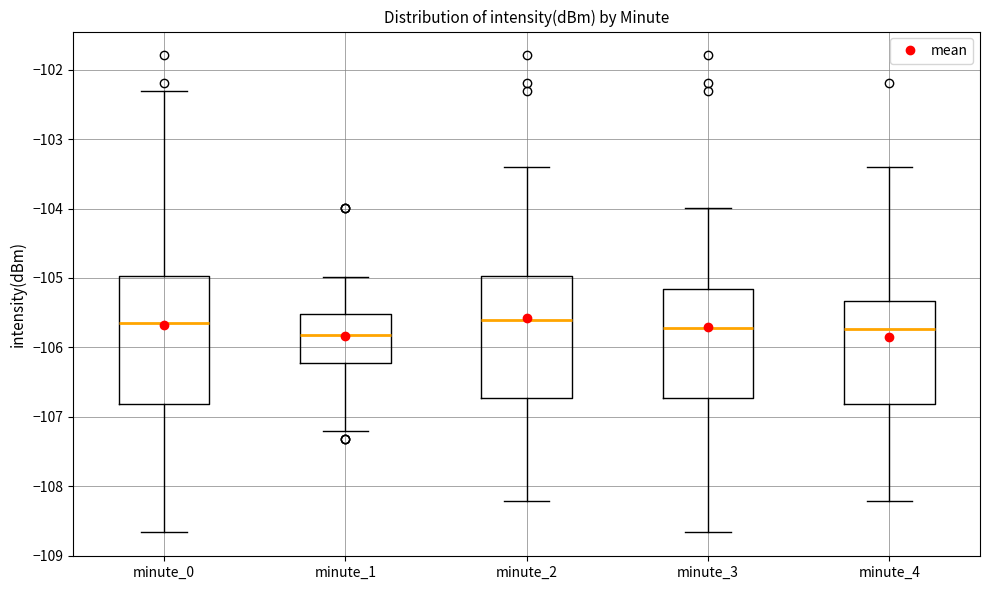

Reading left to right, transcribe this box plot: for each box, give where its median line is, the range the box spans, and where its two whiskers end, as read against the y-axis. The values are not printed on the chart, so give them approximately, as read against the axis.

minute_0: median -105.6, box -106.8 to -105.0, whiskers -108.7 to -102.3
minute_1: median -105.8, box -106.2 to -105.5, whiskers -107.2 to -105.0
minute_2: median -105.6, box -106.7 to -105.0, whiskers -108.2 to -103.4
minute_3: median -105.7, box -106.7 to -105.2, whiskers -108.7 to -104.0
minute_4: median -105.7, box -106.8 to -105.3, whiskers -108.2 to -103.4